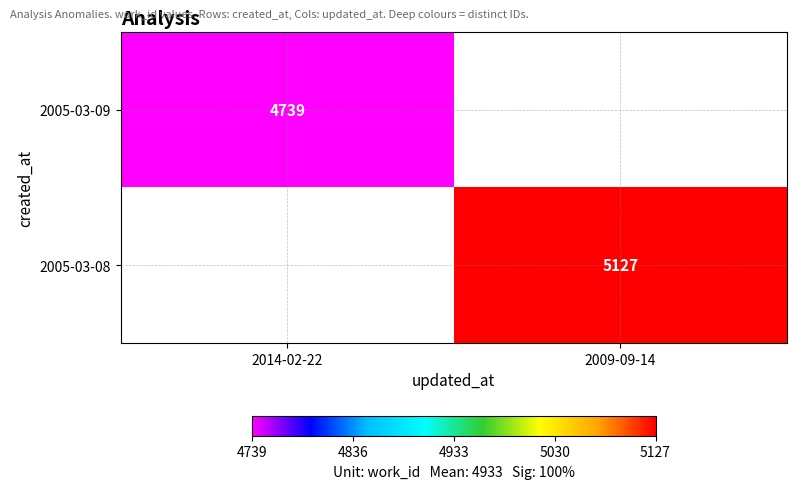

Is it true that 2005-03-09 equals 4739 at 2014-02-22?

True